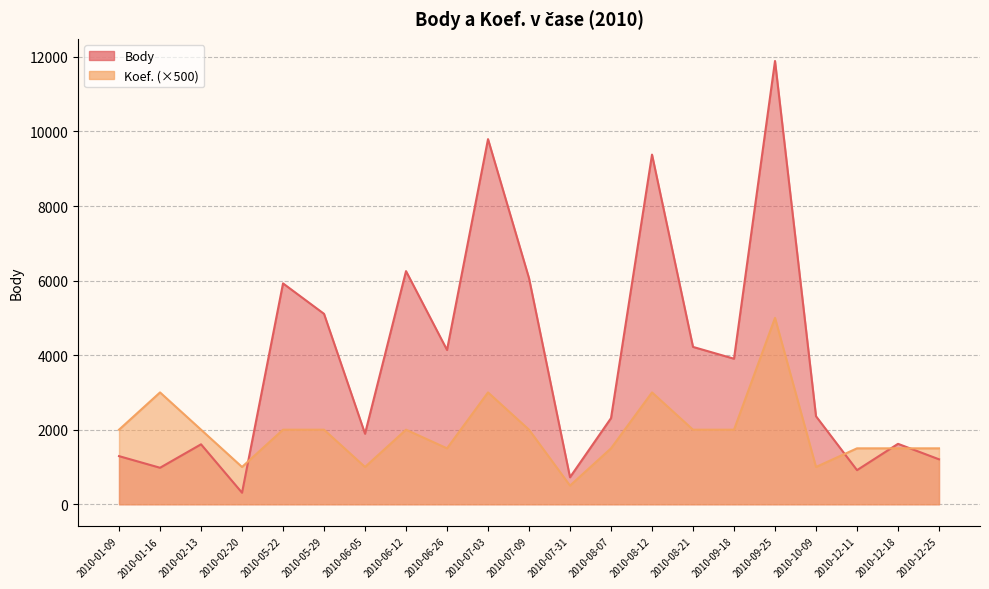

How many series are shown in this chart?

2